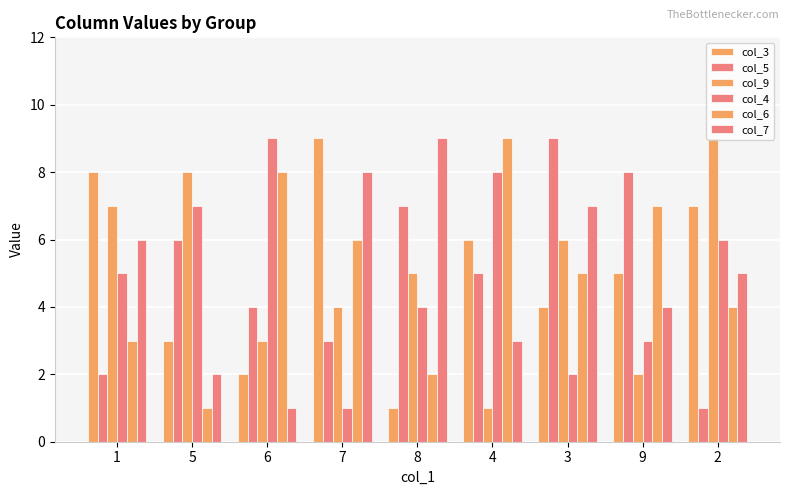

Reading left to right, transcribe all the data shown in this chart.

col_3: 8	3	2	9	1	6	4	5	7
col_5: 2	6	4	3	7	5	9	8	1
col_9: 7	8	3	4	5	1	6	2	9
col_4: 5	7	9	1	4	8	2	3	6
col_6: 3	1	8	6	2	9	5	7	4
col_7: 6	2	1	8	9	3	7	4	5